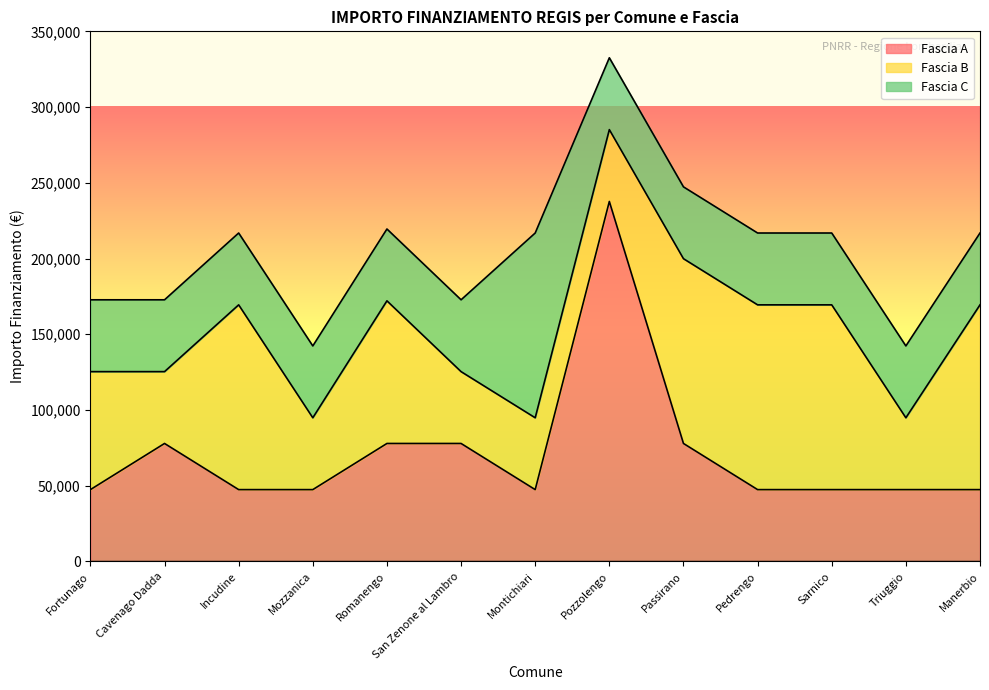

True or false: Fascia B and Fascia C cross at least once.

False